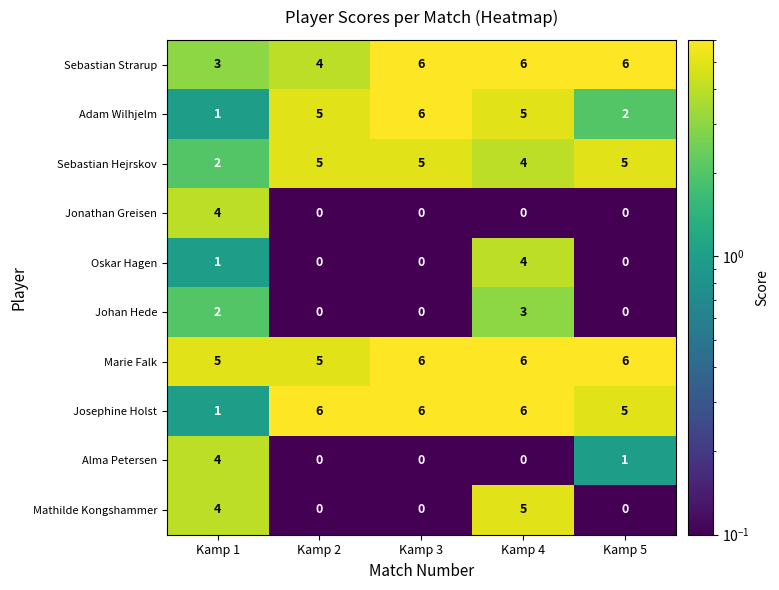

How many Adam Wilhjelm values are between 2 and 5?

3